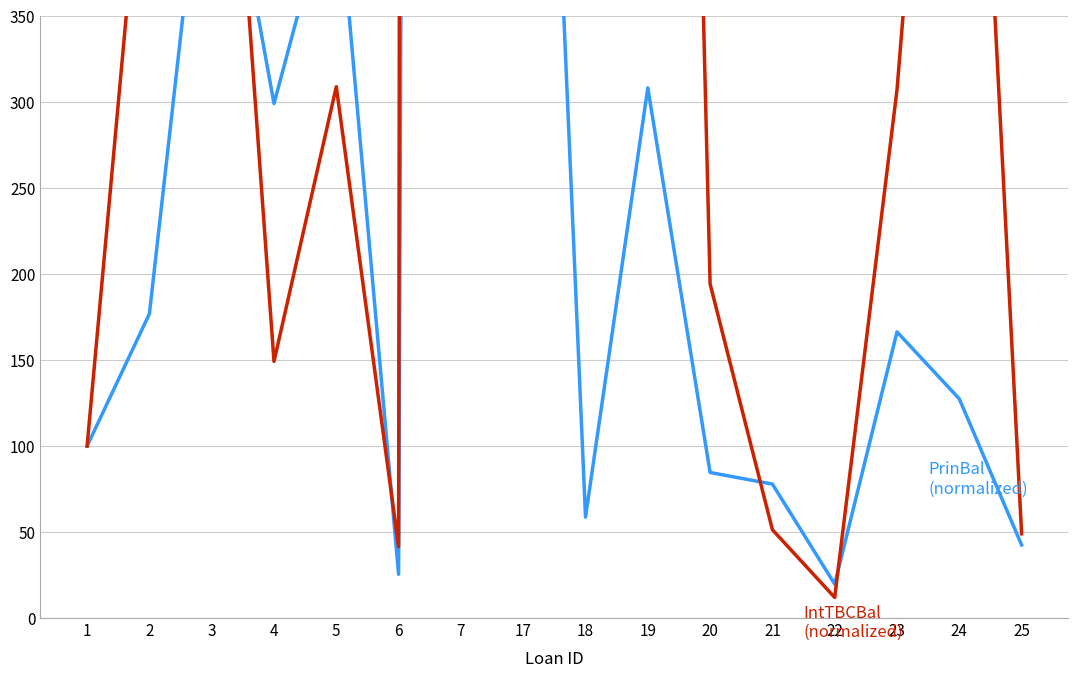

How many lines are shown in the chart?

2